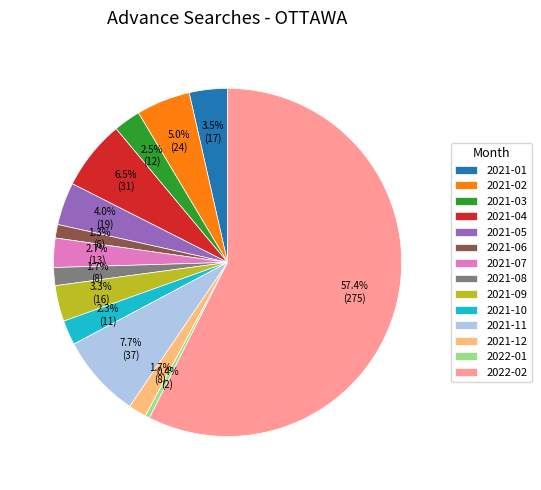

Which category has the smallest portion of the pie?

2022-01